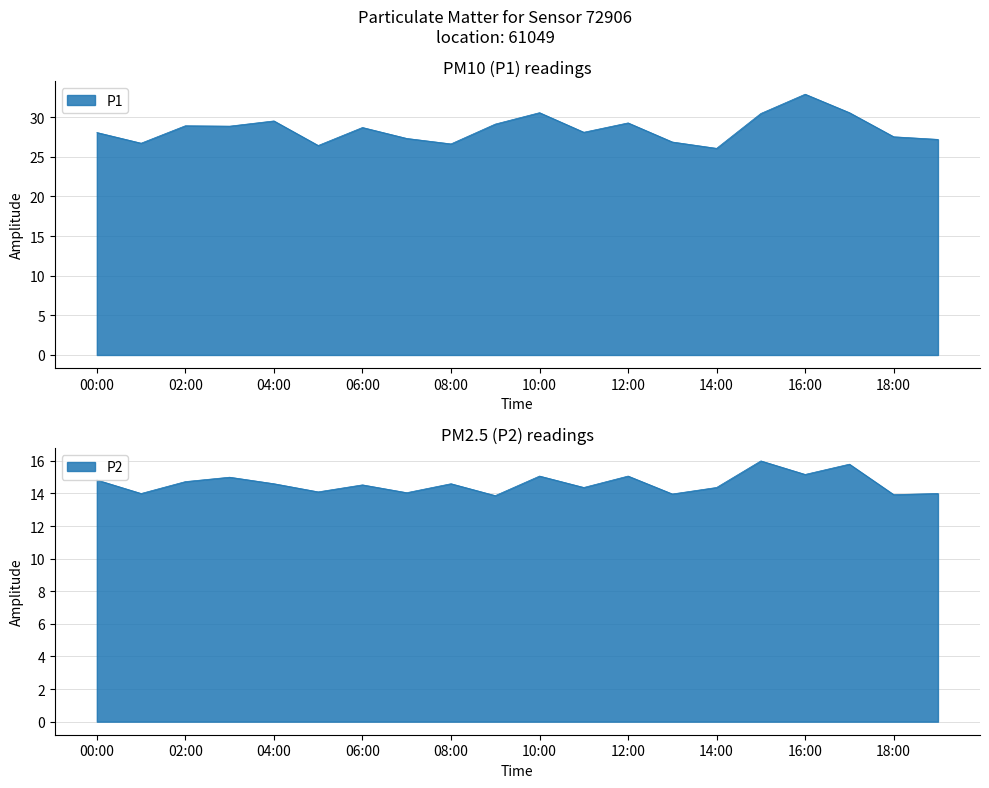

What is the total value across all series at 14:00?

40.4